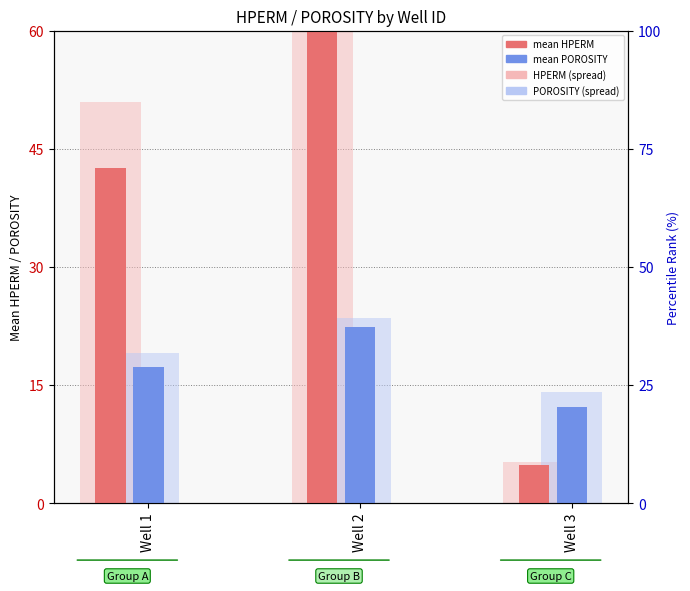

At how many categories does at least one series exceed 60?

1